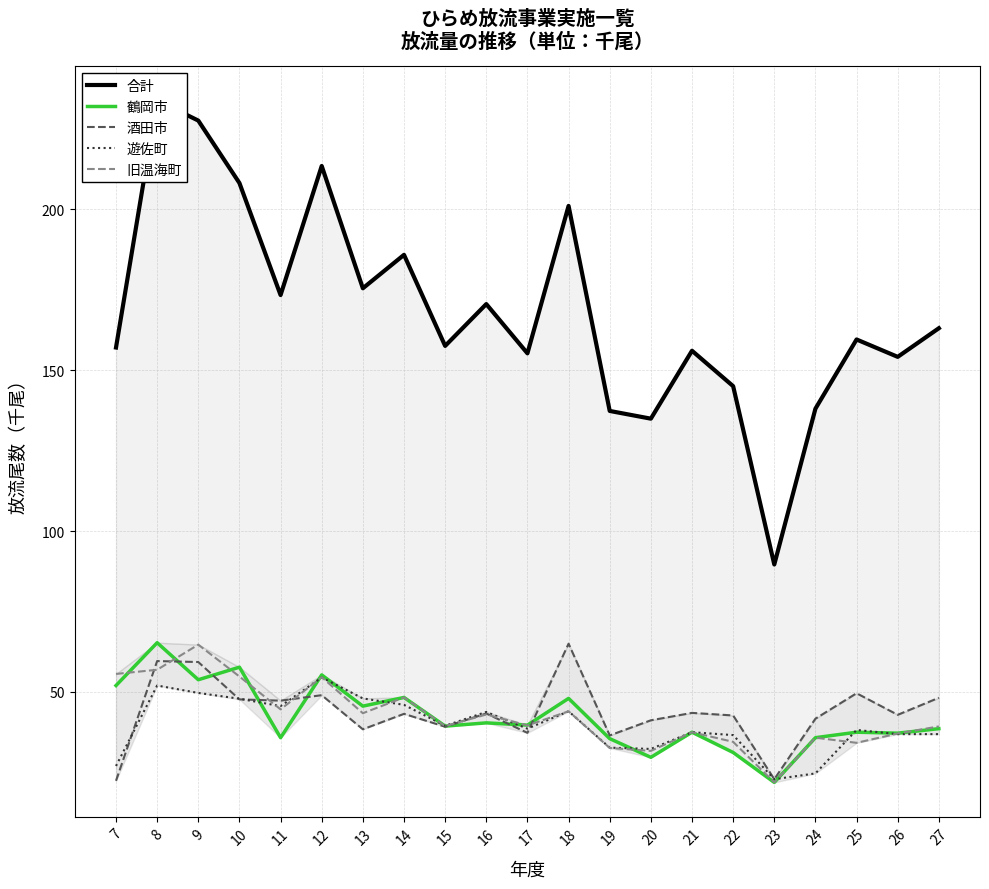

True or false: 遊佐町 has more than 2 interior local peaks.

True